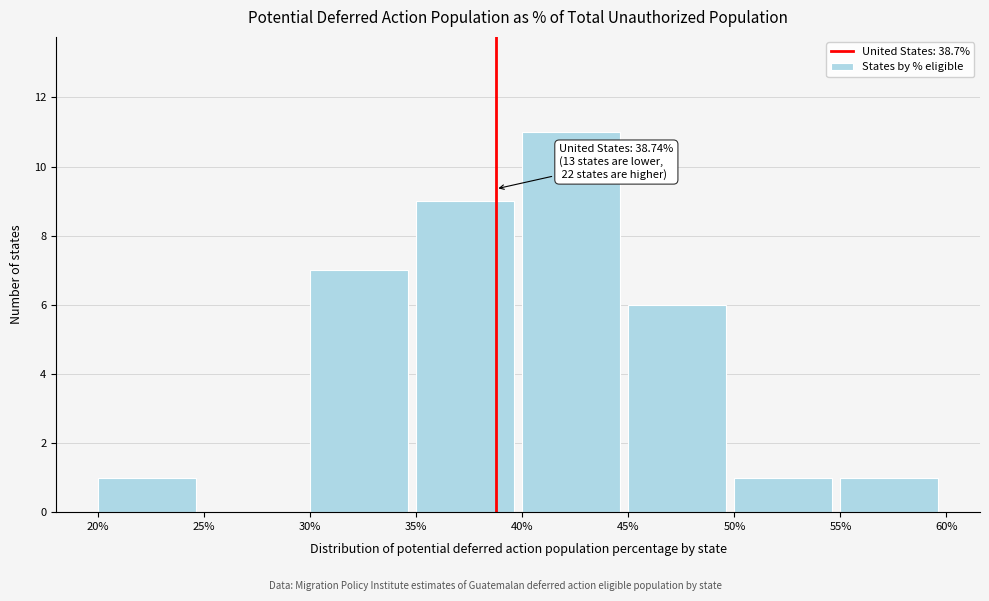

Which range on the x-axis has the tallest bar?

40% to 45%